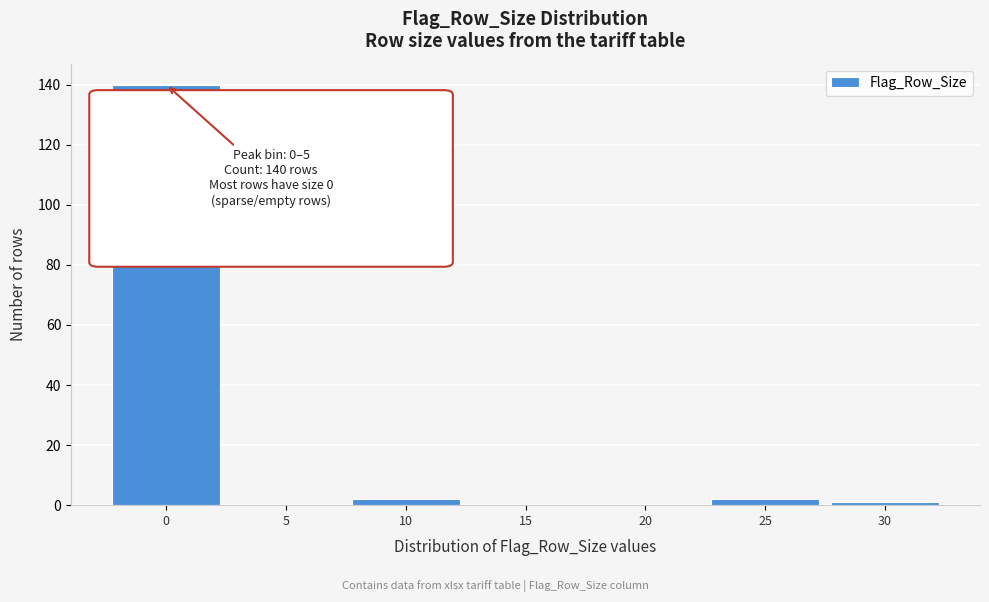

Reading right to left, transcribe all the data shown in this chart.

30=1	25=2	20=0	15=0	10=2	5=0	0=140